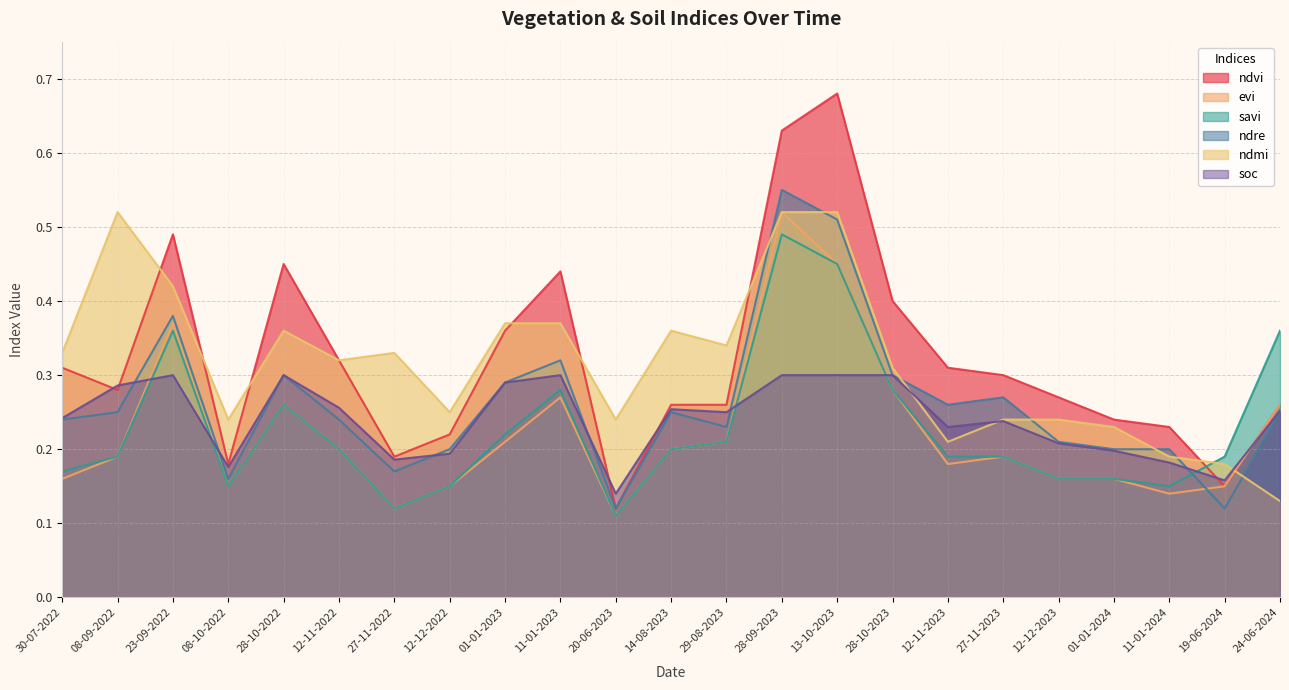

Rank the categories by soc value from highest to lowest.

23-09-2022, 28-10-2022, 11-01-2023, 28-09-2023, 13-10-2023, 28-10-2023, 01-01-2023, 08-09-2022, 12-11-2022, 14-08-2023, 24-06-2024, 29-08-2023, 30-07-2022, 27-11-2023, 12-11-2023, 12-12-2023, 01-01-2024, 12-12-2022, 27-11-2022, 11-01-2024, 08-10-2022, 19-06-2024, 20-06-2023